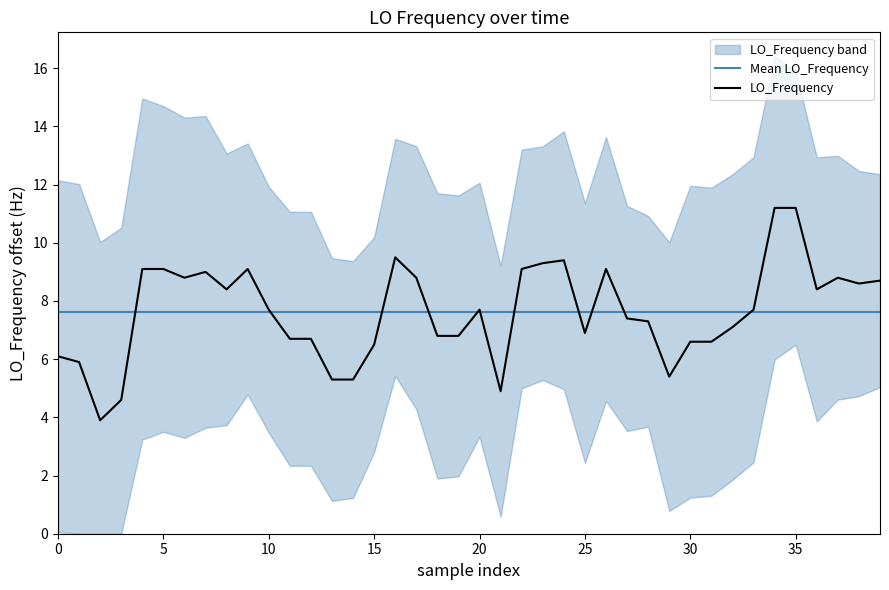

Reading right to left, extract all data points from this chart.

8.7	8.6	8.8	8.4	11.2	11.2	7.7	7.1	6.6	6.6	5.4	7.3	7.4	9.1	6.9	9.4	9.3	9.1	4.9	7.7	6.8	6.8	8.8	9.5	6.5	5.3	5.3	6.7	6.7	7.7	9.1	8.4	9.0	8.8	9.1	9.1	4.6	3.9	5.9	6.1